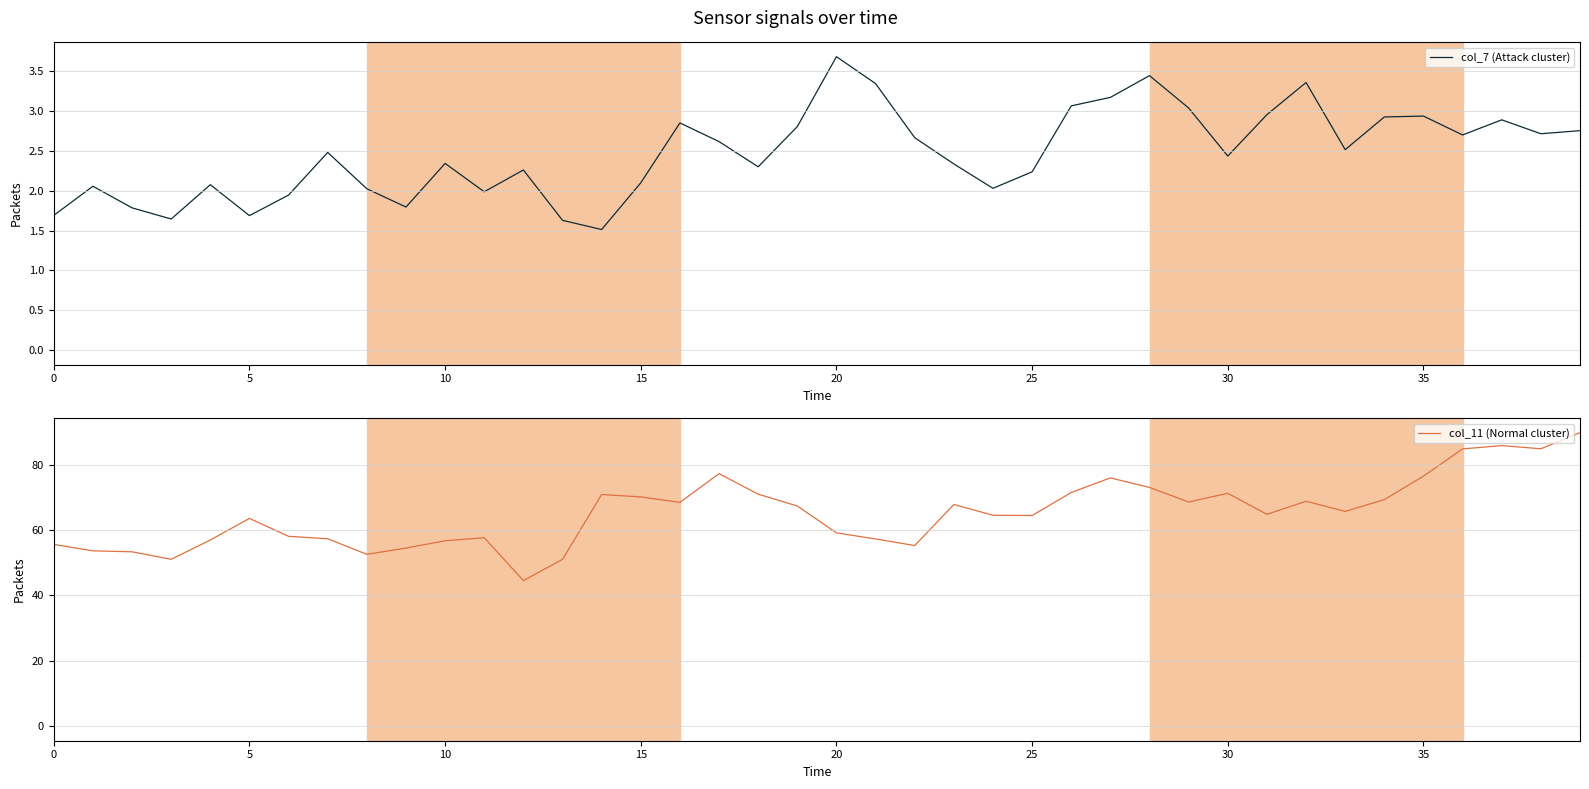

What is the label of the 19th point from the left?

18